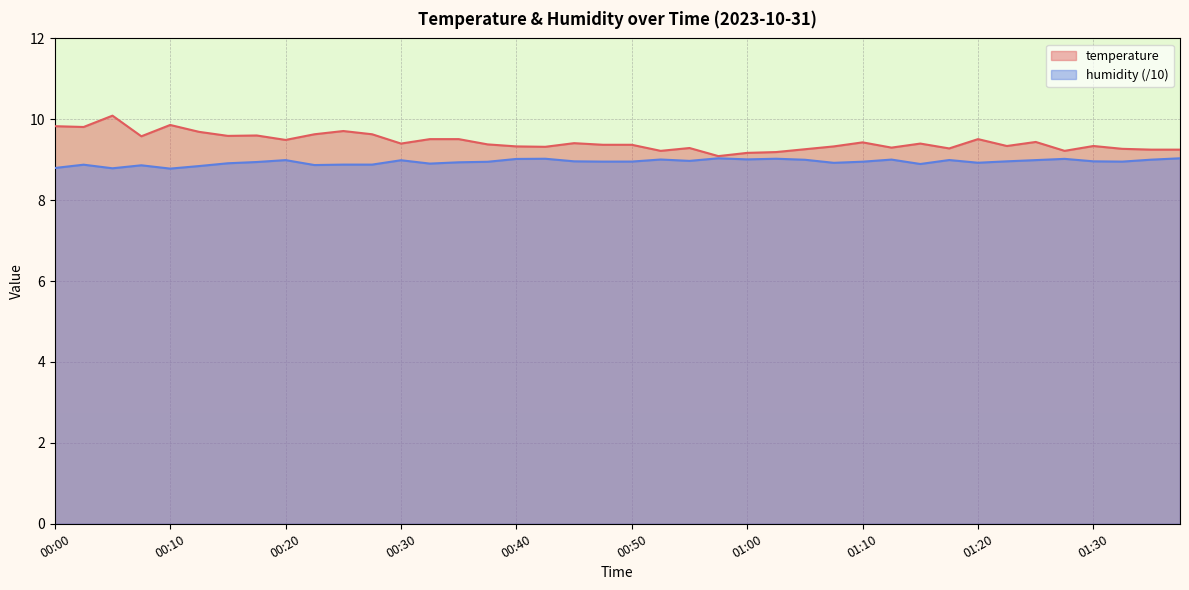

Between 00:10 and 01:25, which is larger?

00:10